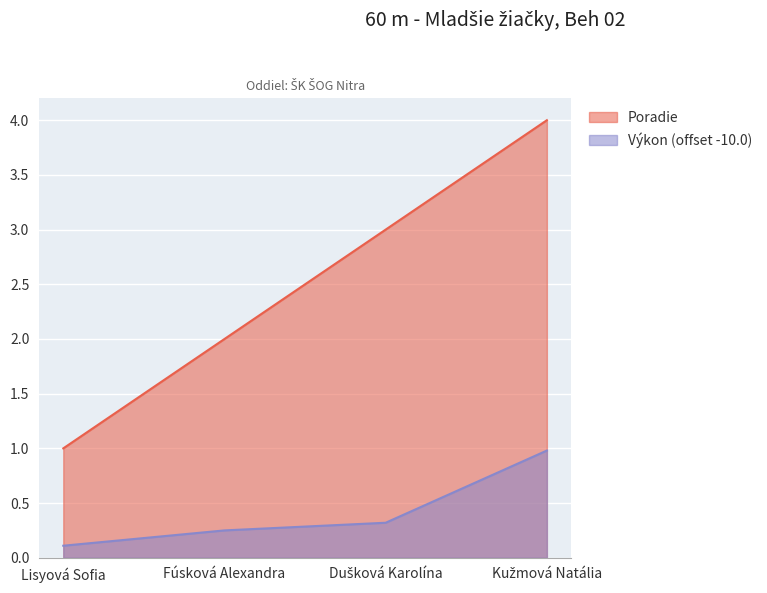

Reading left to right, what are all the values shown in this chart?

Poradie: Lisyová Sofia=1.0	Fúsková Alexandra=2.0	Dušková Karolína=3.0	Kužmová Natália=4.0
Výkon: Lisyová Sofia=0.1	Fúsková Alexandra=0.2	Dušková Karolína=0.3	Kužmová Natália=1.0